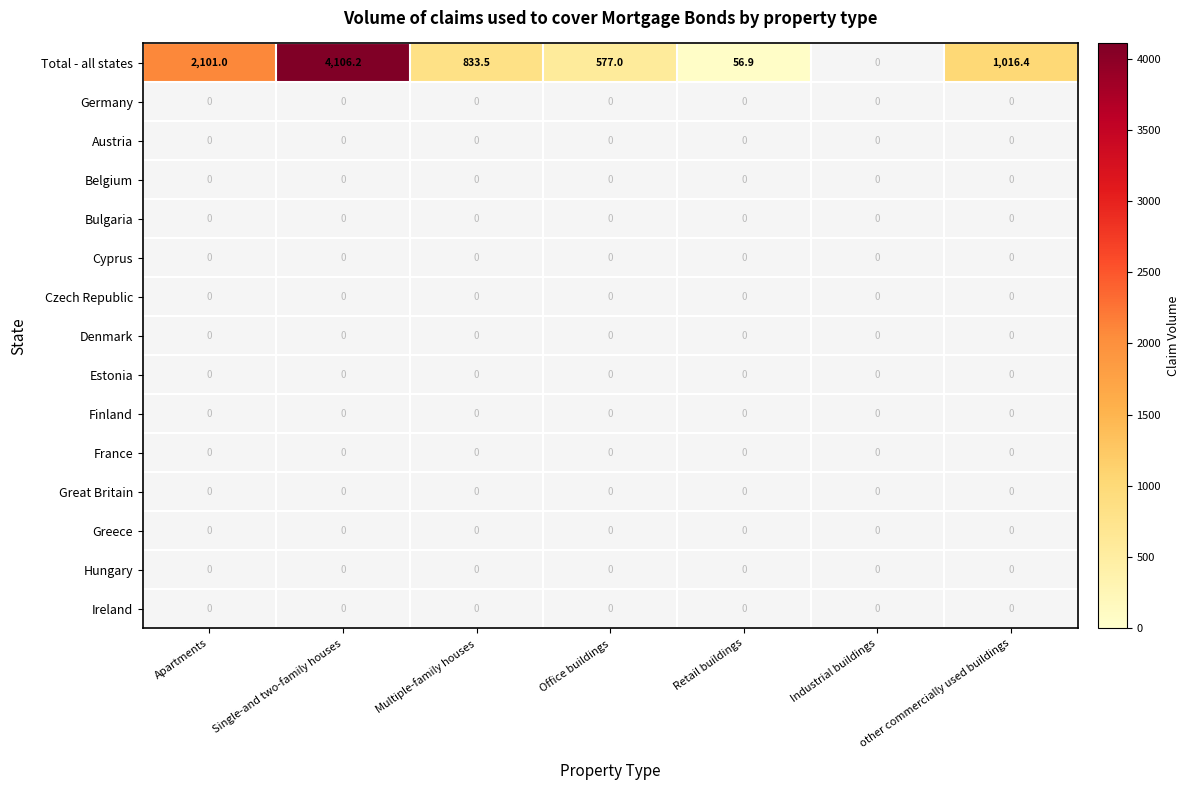

At which category is the sum across all series the highest?

Single-and two-family houses